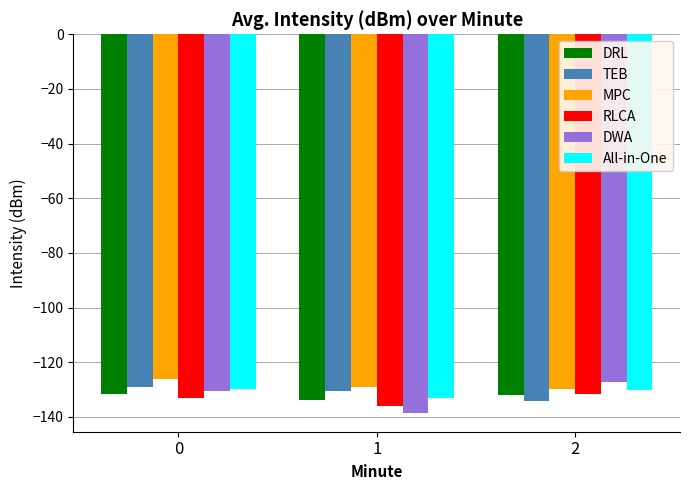

What is the value of the All-in-One bar at the 3rd from the left?

-130.1